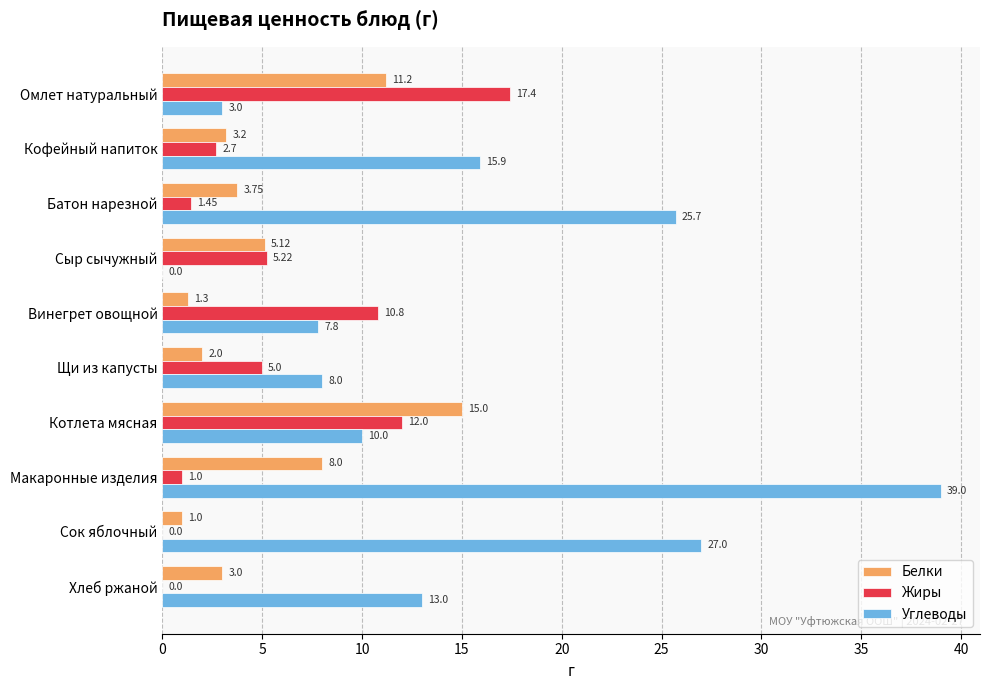

Which series has the largest range (max minus min)?

Углеводы